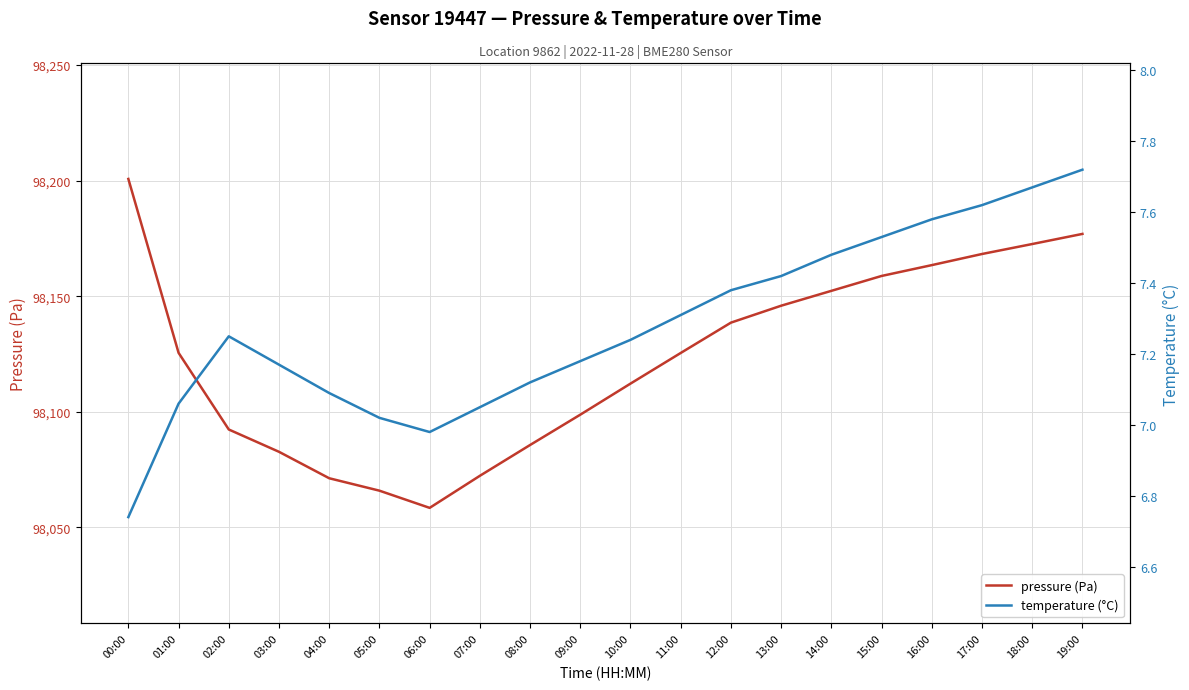

At which category is the sum across all series the highest?

00:00